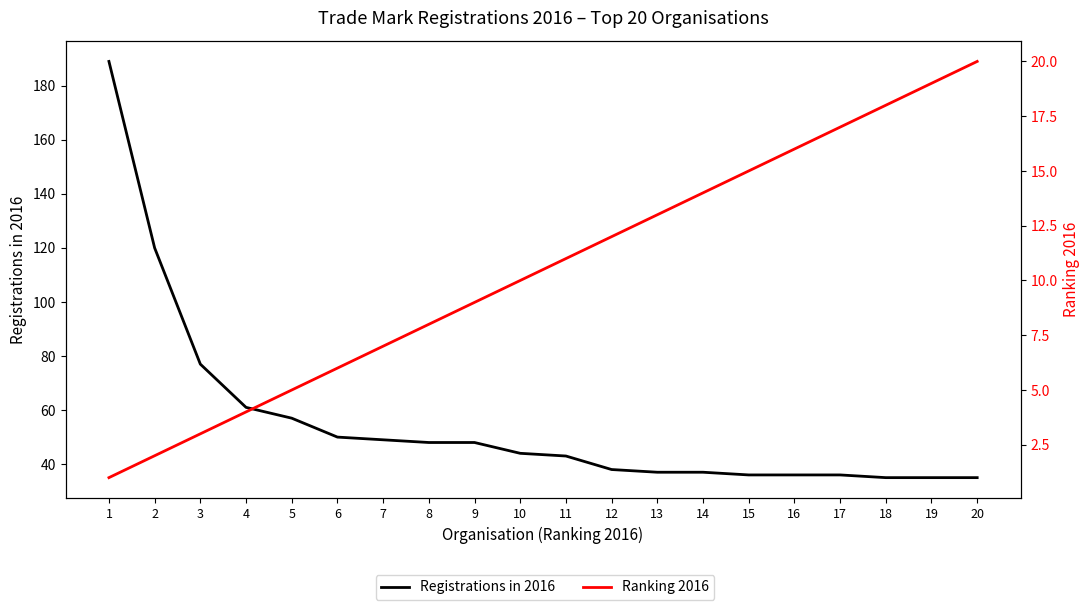

Between 2 and 12, which is larger?

2